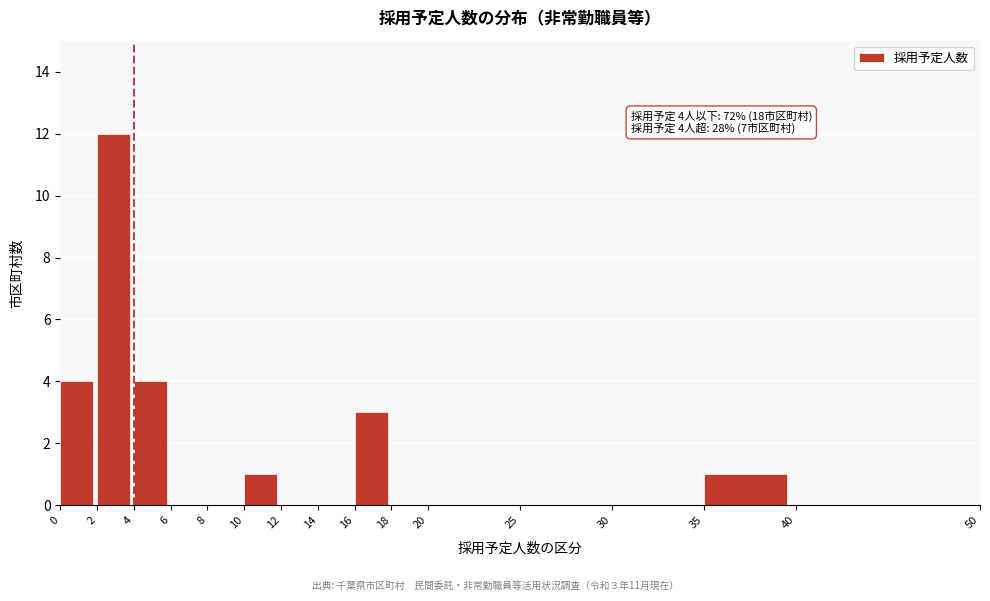

Which range on the x-axis has the tallest bar?

2 to 4